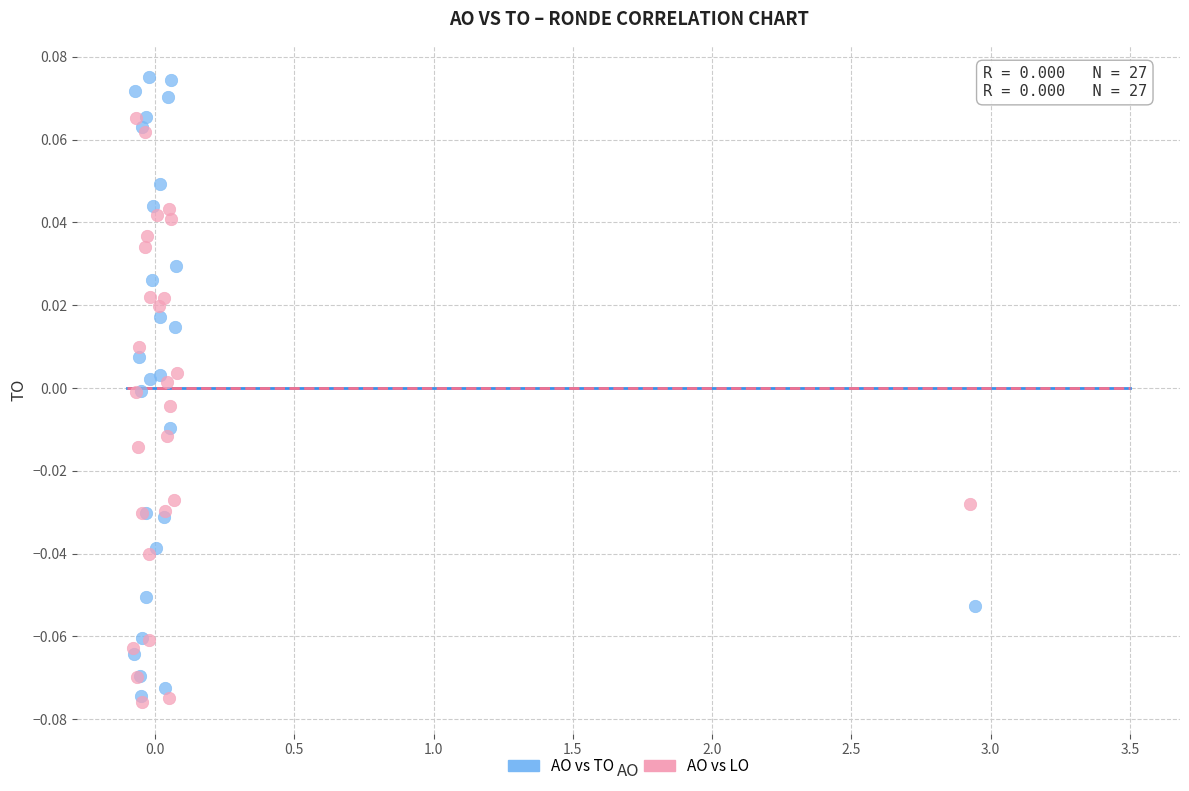

Which series reaches the maximum Y coordinate?

AO vs TO